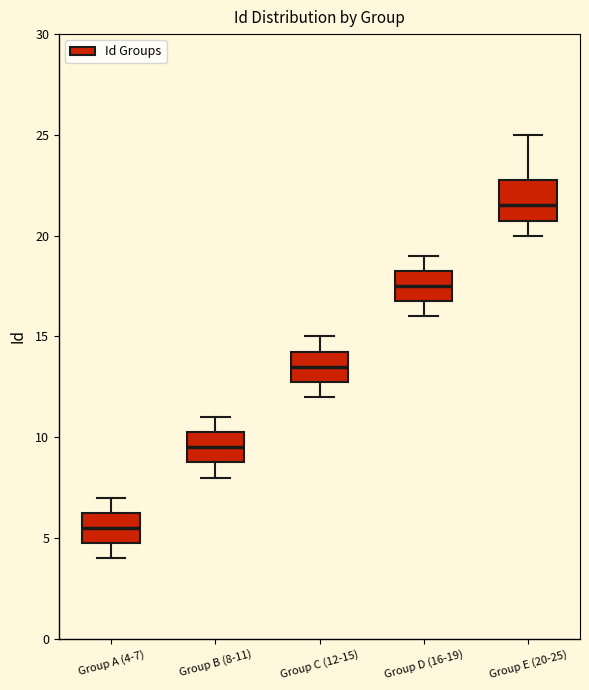

Comparing the boxes themselves (not the whiskers), which one is the tallest?

Group E (20-25)